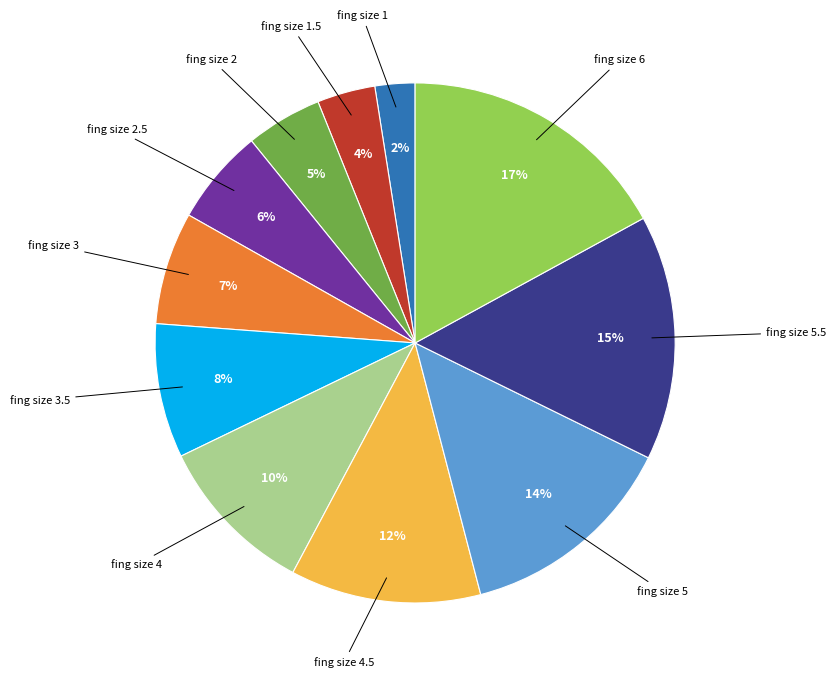

True or false: fing size 5 accounts for 14% of the total.

True